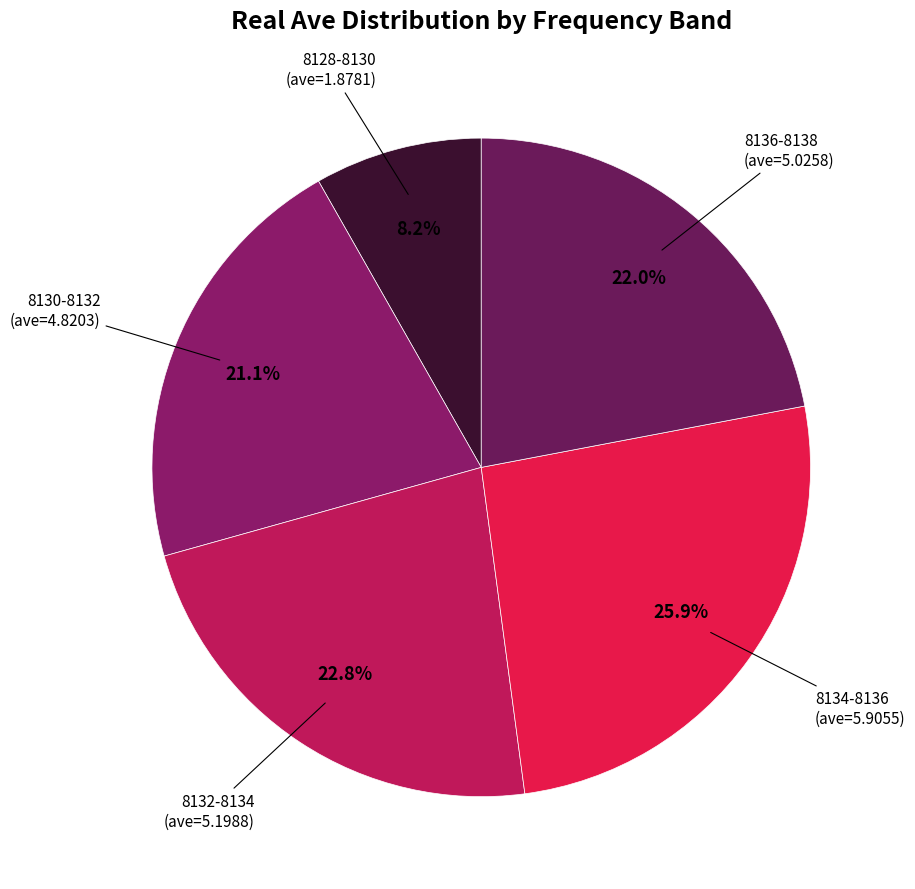

Which category has the smallest portion of the pie?

8128.0